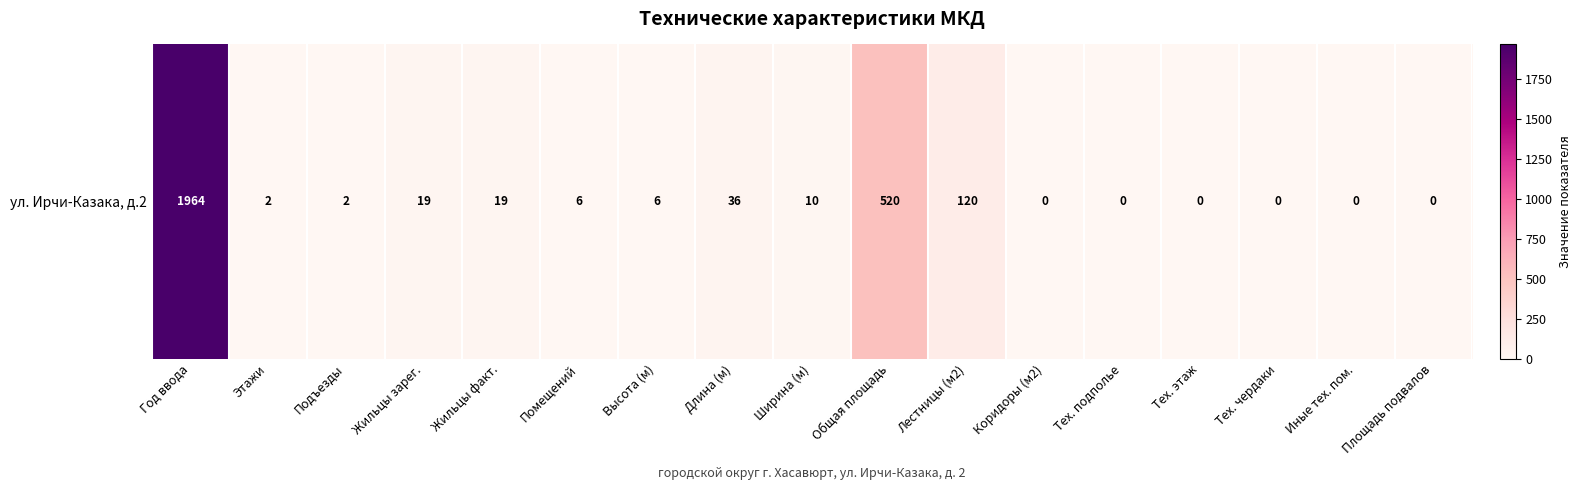

What is the sum of all values?

2704